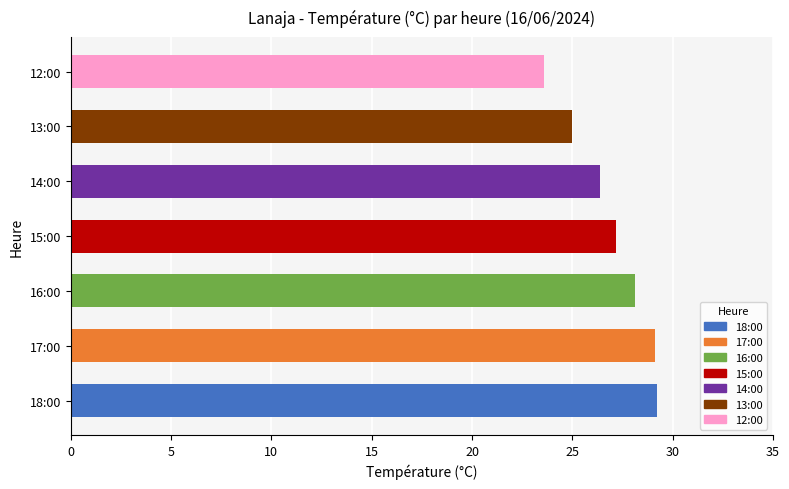

What is the difference between the second highest and second lowest values?

4.1